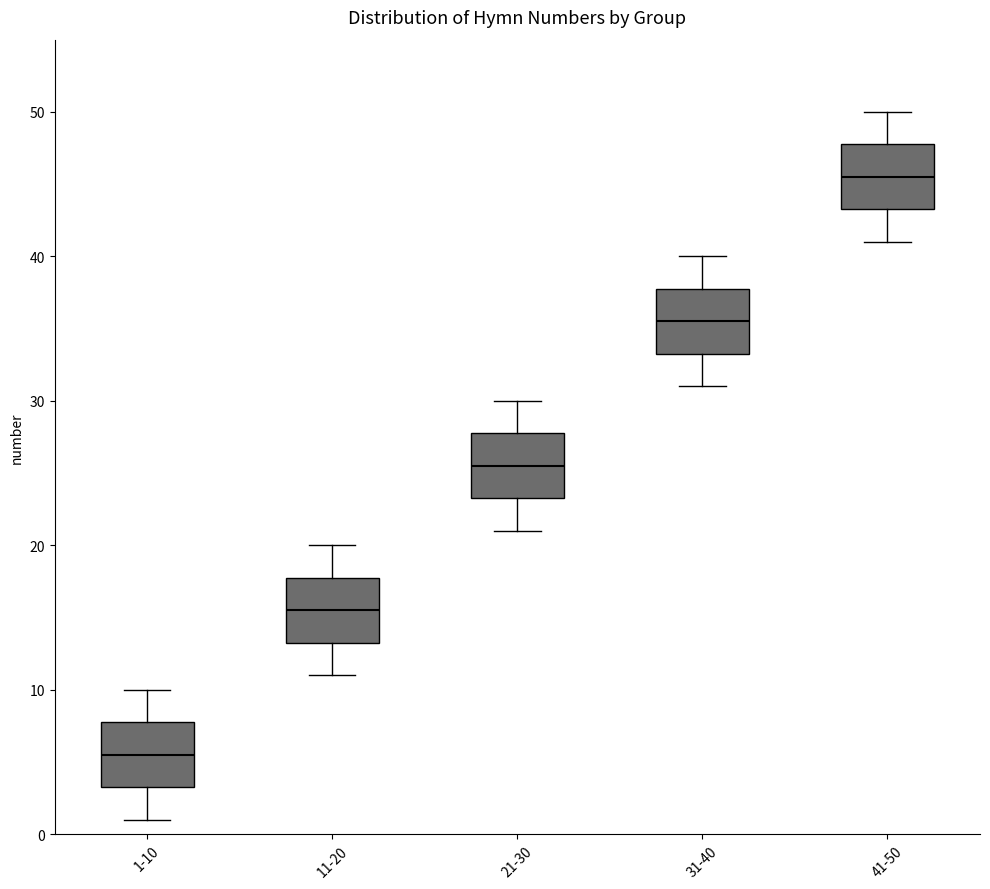

Reading left to right, read every box against the y-axis: the position of its median line, the range the box covers, and the ends of its whiskers. The values are not printed on the chart, so give them approximately, as read against the axis.

1-10: median 6, box 3 to 8, whiskers 1 to 10
11-20: median 16, box 13 to 18, whiskers 11 to 20
21-30: median 26, box 23 to 28, whiskers 21 to 30
31-40: median 36, box 33 to 38, whiskers 31 to 40
41-50: median 46, box 43 to 48, whiskers 41 to 50